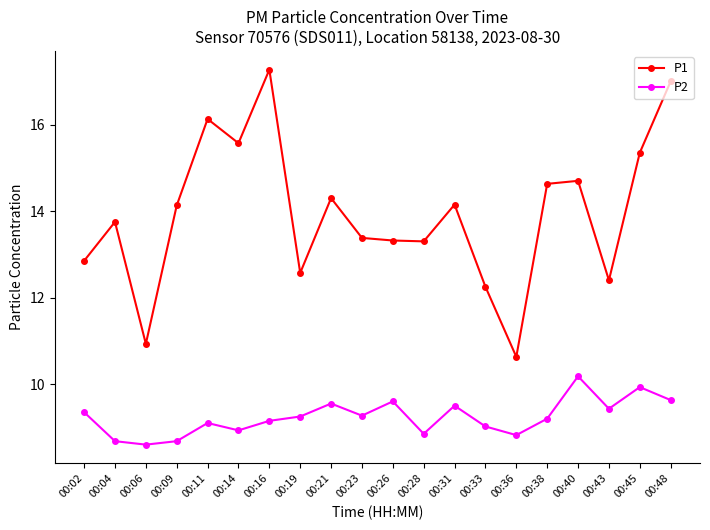

True or false: P1 has more than 2 interior local peaks.

True